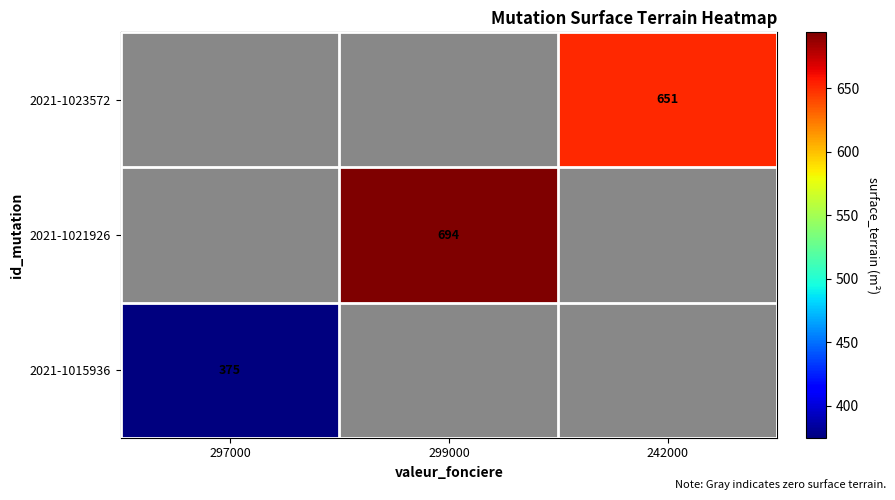

Is it true that 2021-1023572 equals 1169 at 242000?

False